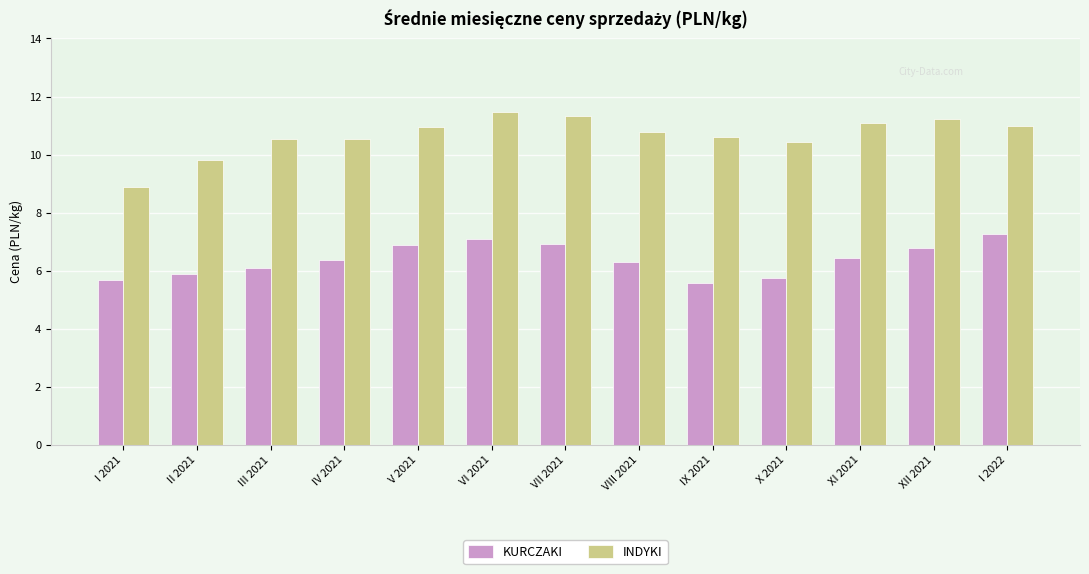

What is the sum of all INDYKI values?

138.6